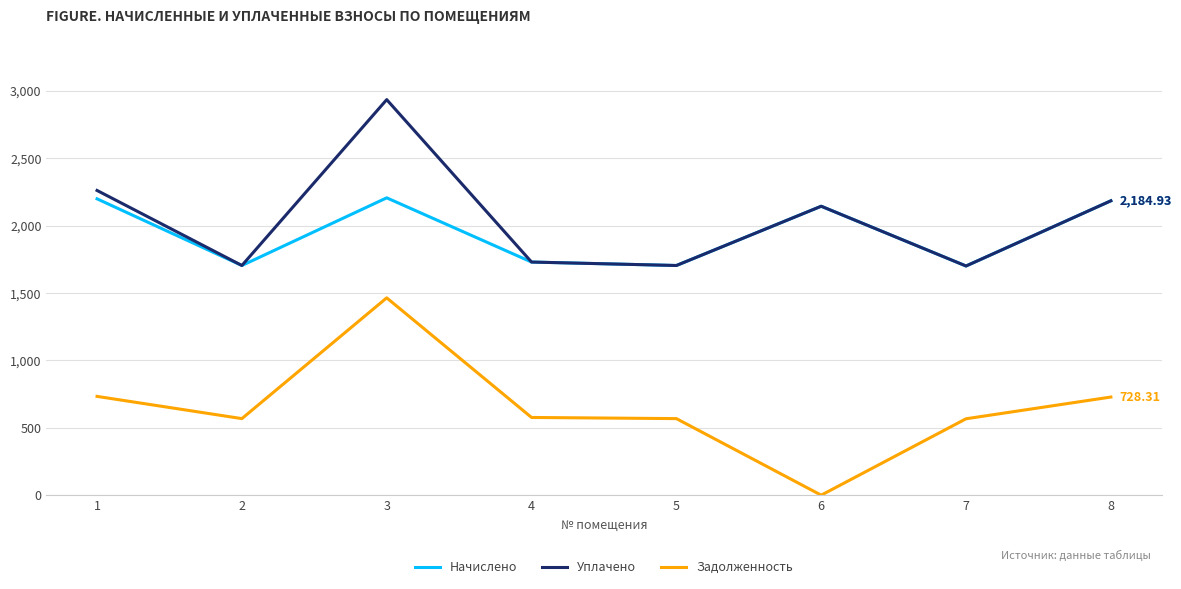

The value of Уплачено at 1 is 3663.3. True or false?

False